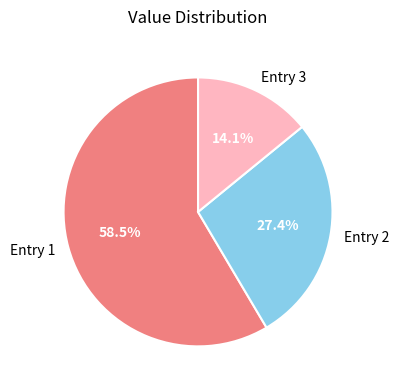

How many segments does this pie chart have?

3